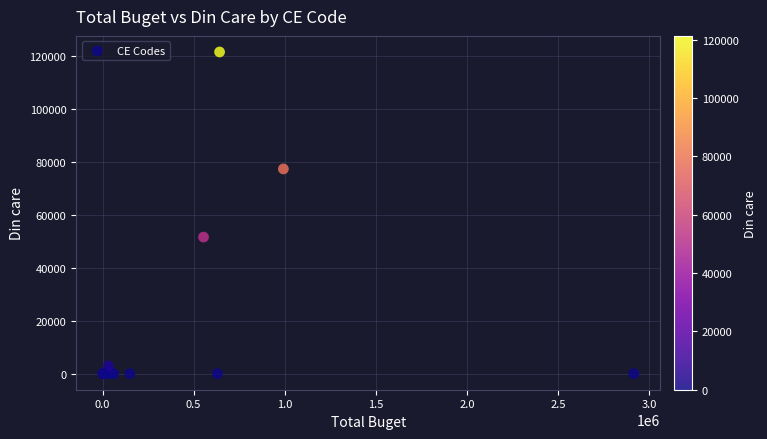

What Y value in the scatter plot is closest to 60684?

51529